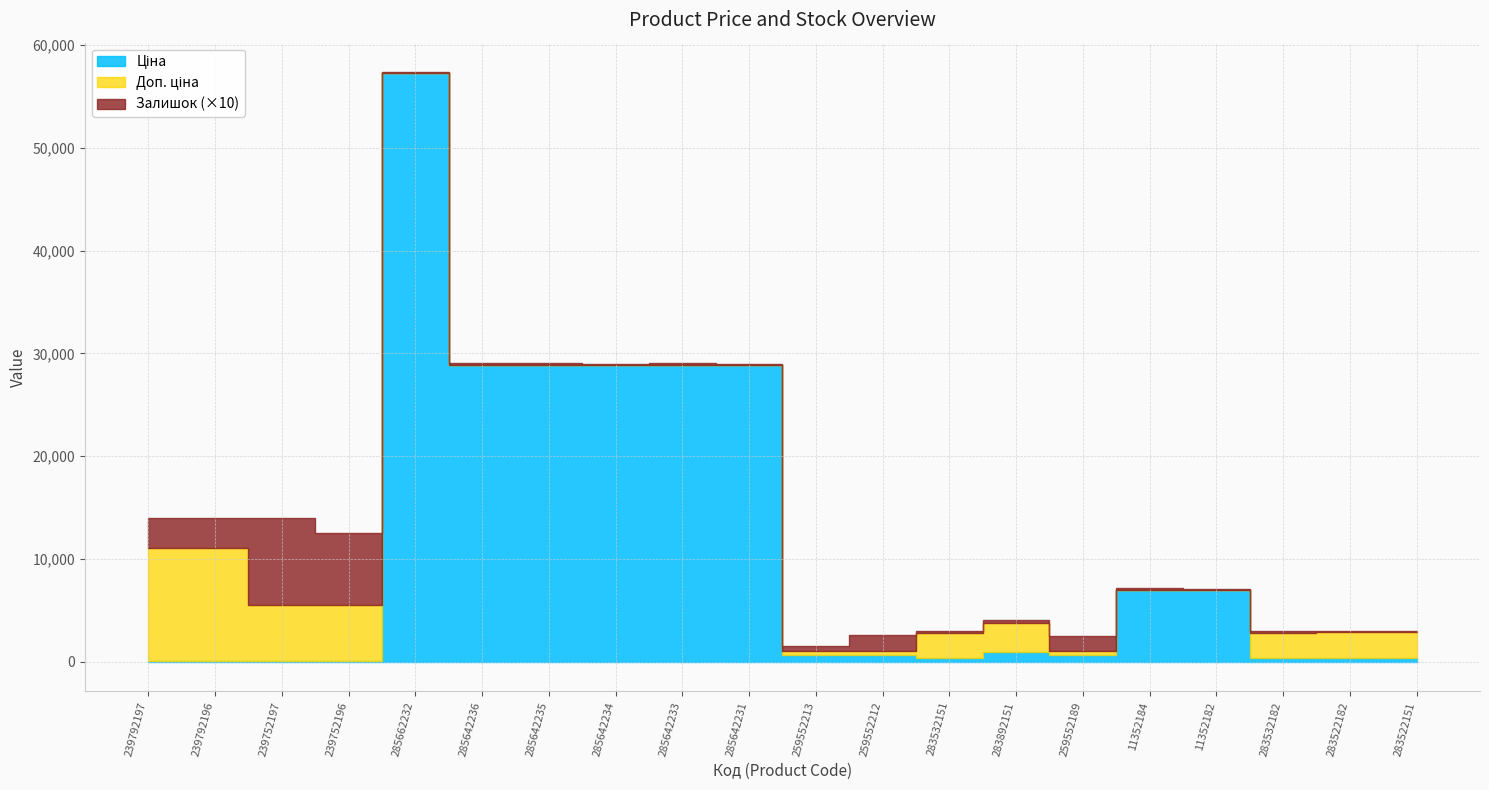

True or false: Залишок and Доп. ціна cross at least once.

False